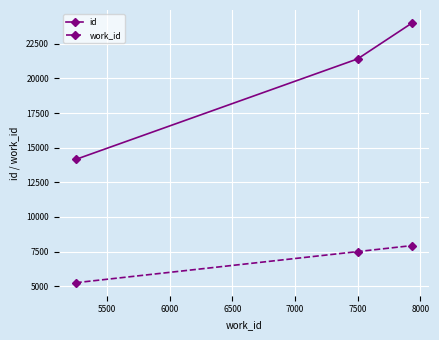

Reading left to right, list all the values displayed in this chart.

id: 14148	21408	24001
work_id: 5251	7499	7933